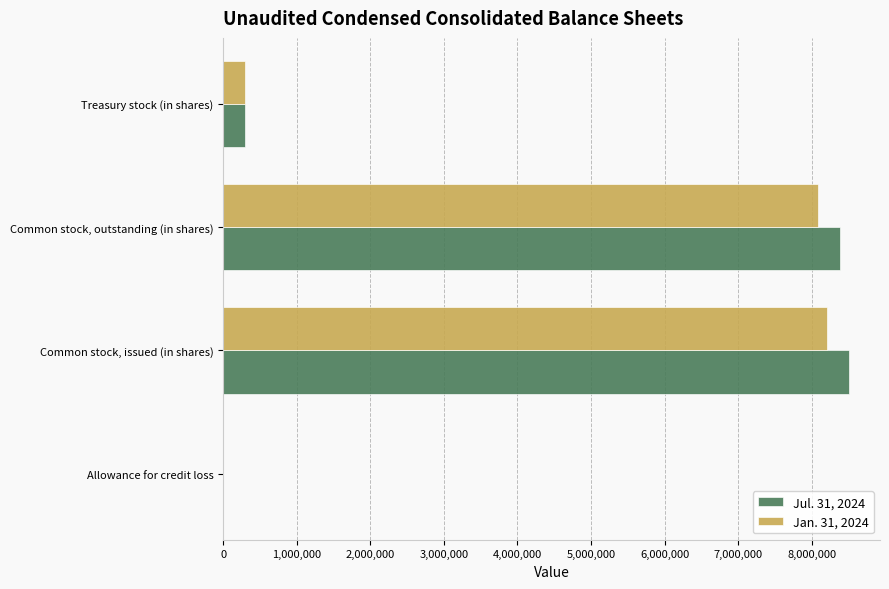

Which series has the largest range (max minus min)?

Jul. 31, 2024